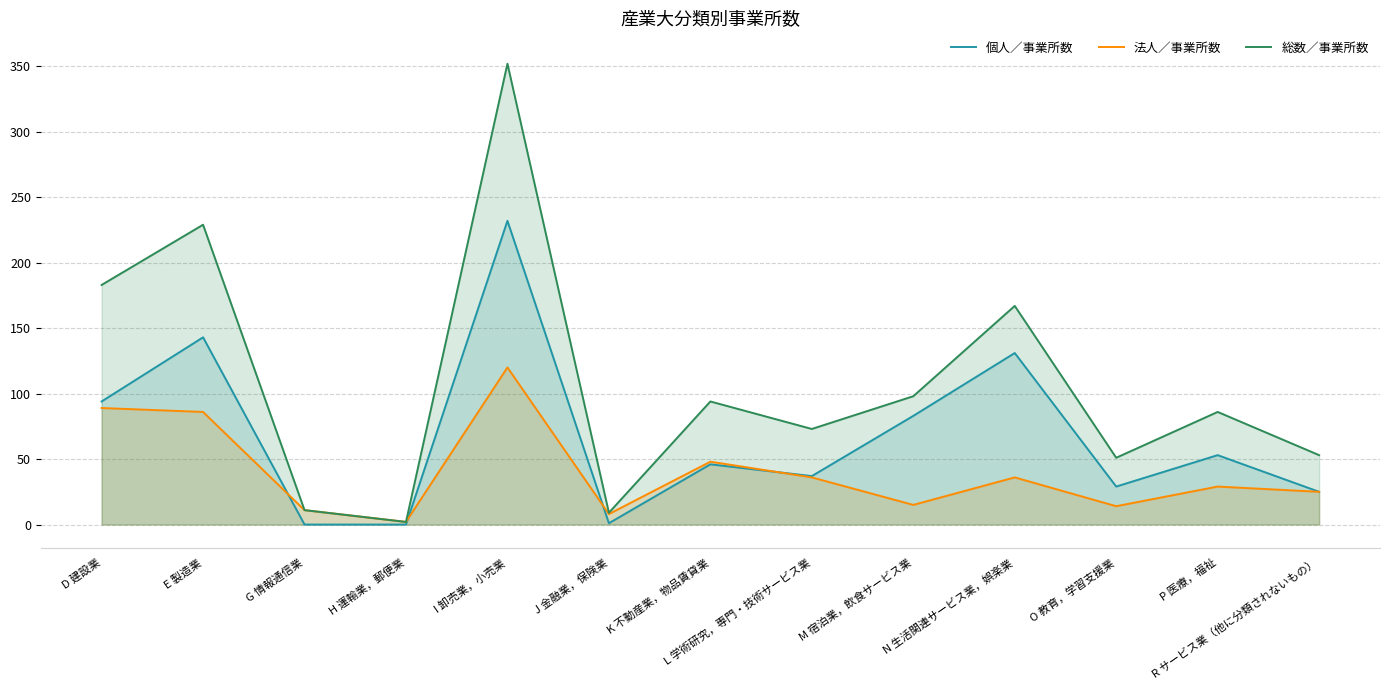

At which category does 総数／事業所数 reach its first local valley?

H 運輸業，郵便業